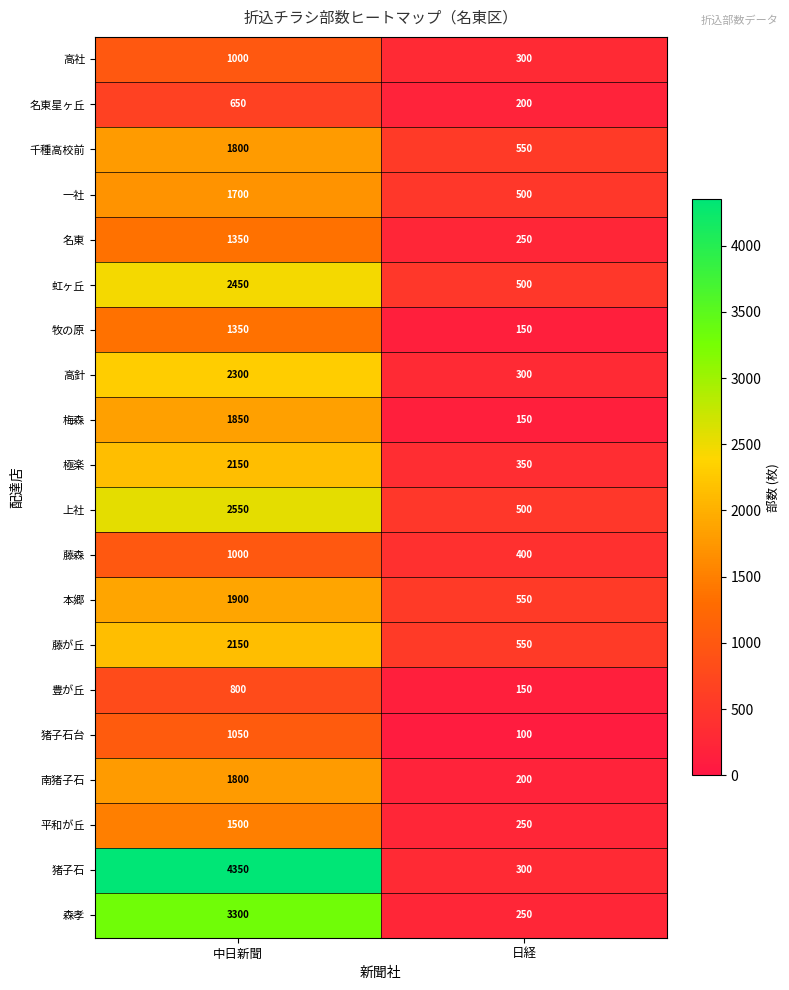

The 虹ヶ丘 series shows 2450 at 中日新聞. True or false?

True